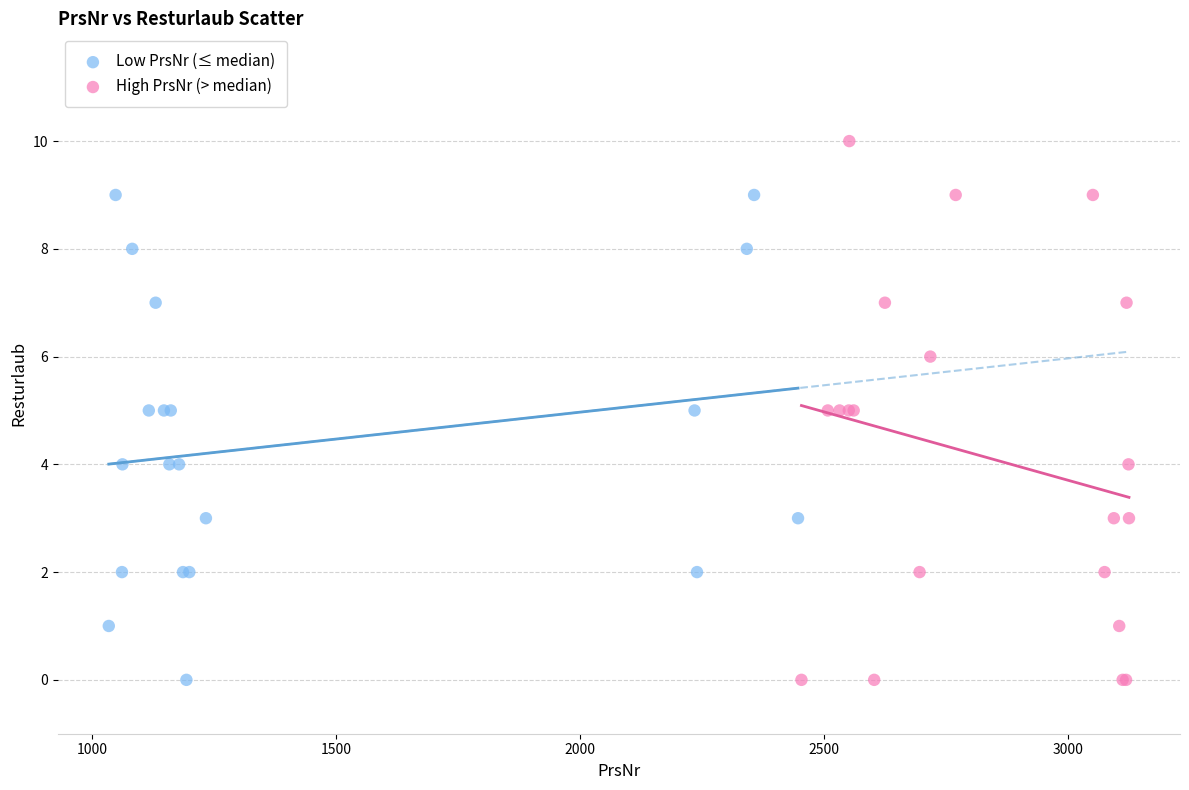

Which series has the widest spread of Y values?

High PrsNr (> median)